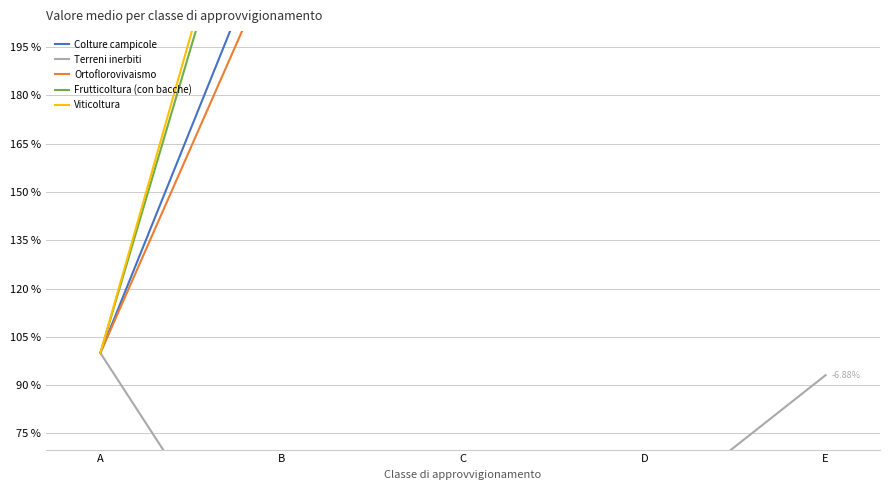

At which category does the chart reach its peak across all series?

E